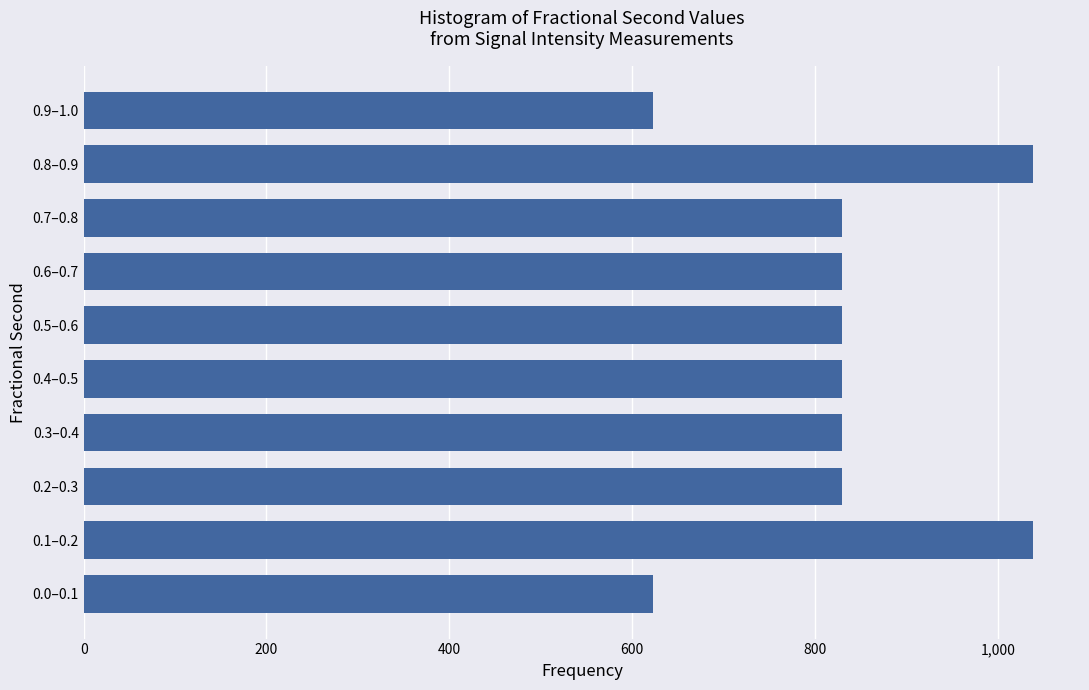

Reading bottom to top, transcribe all the data shown in this chart.

623	1038	830	830	830	830	830	830	1038	623